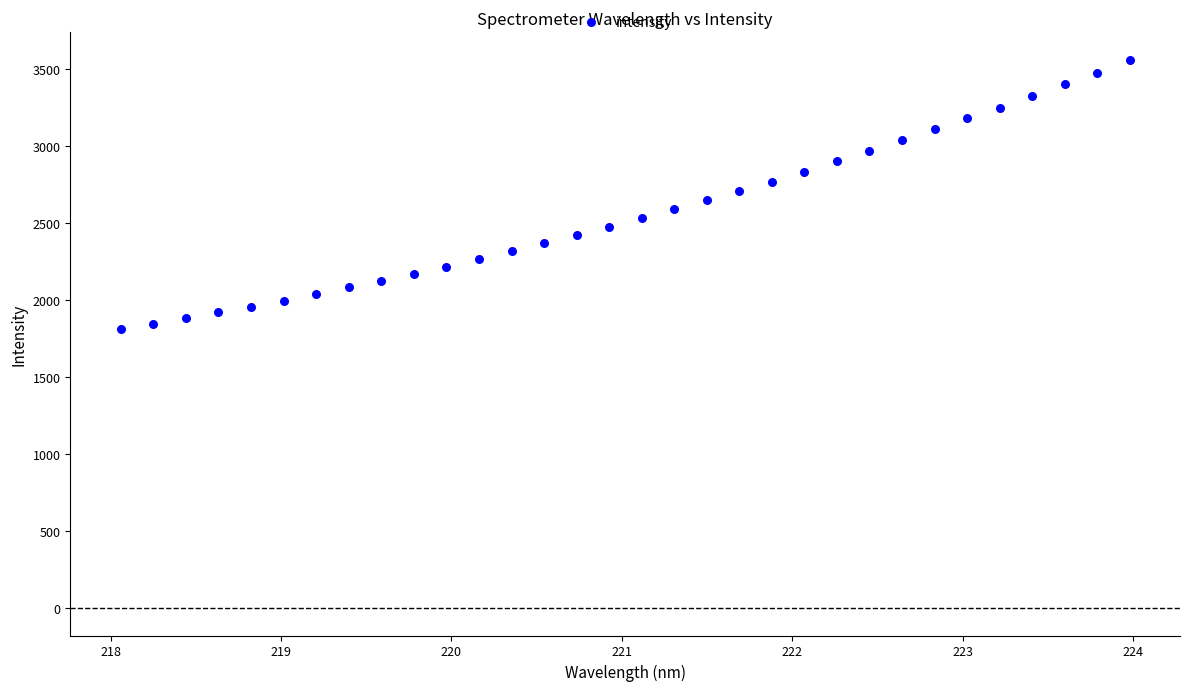

What is the range of Y values (max minus min)?

1748.7